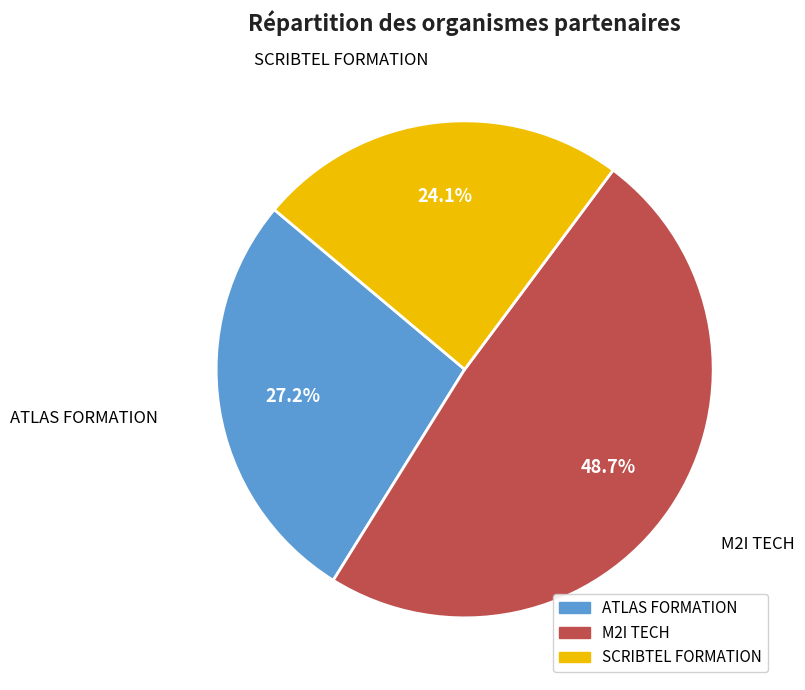

To the nearest percent, what portion does ATLAS FORMATION represent?

27%